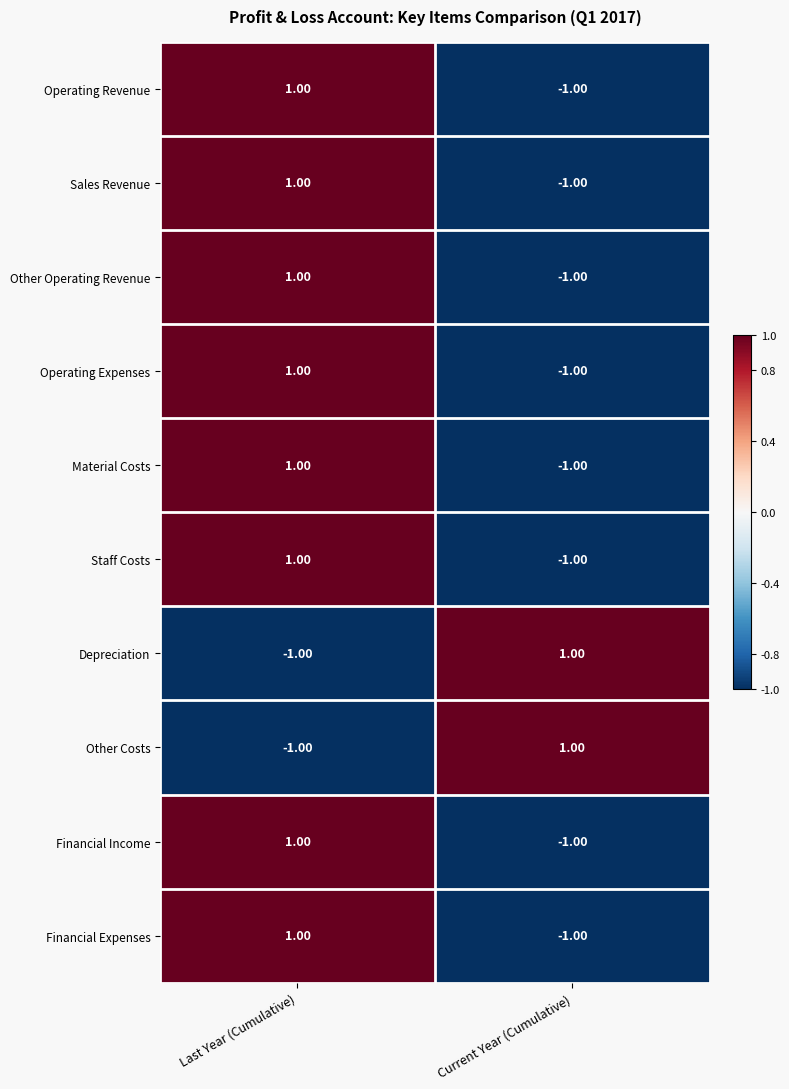

Which category has the lowest value in the Operating Revenue series?

Current Year (Cumulative)